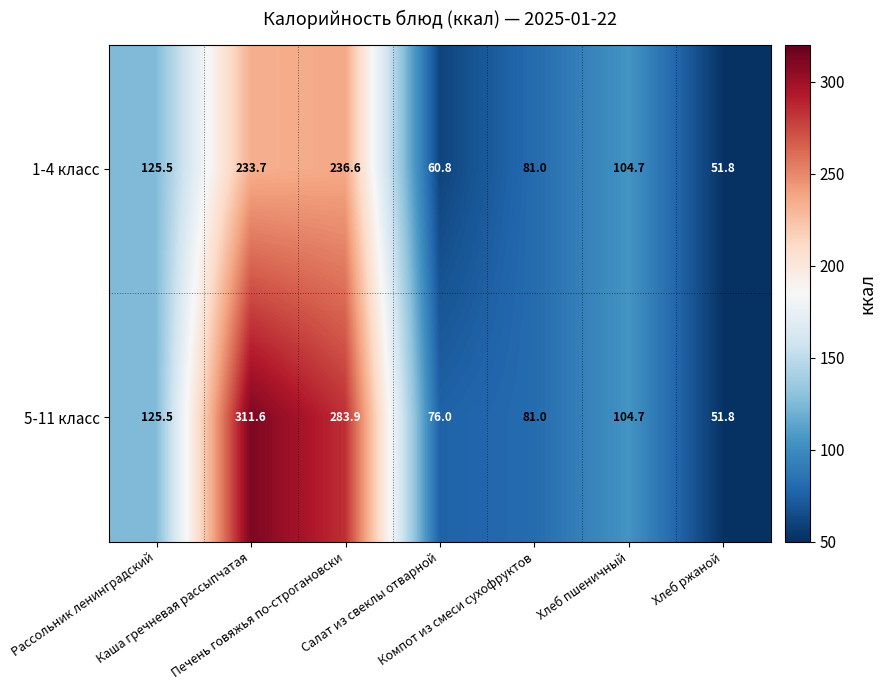

Rank the series by their maximum value, from lowest to highest.

1-4 класс, 5-11 класс